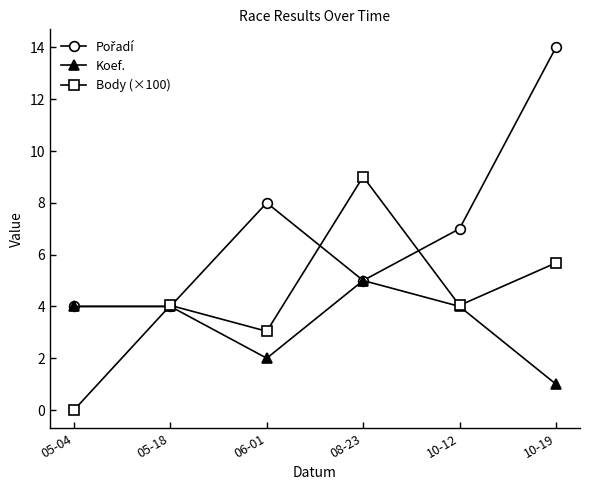

What is the label of the 4th point from the right?

06-01